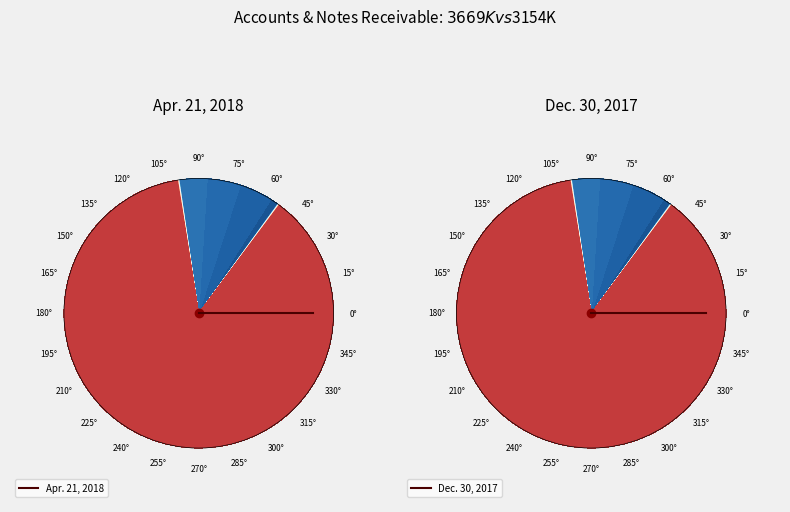

Is Accounts and notes receivable (Dec. 30, 2017) the majority of the pie?

No